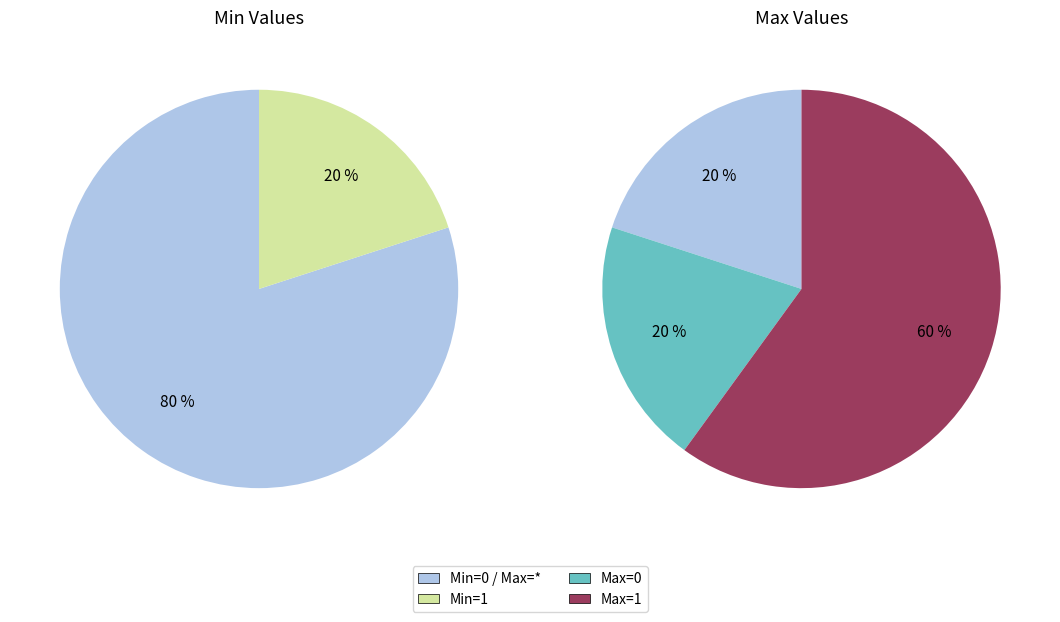

How many slices are in this pie chart?

5